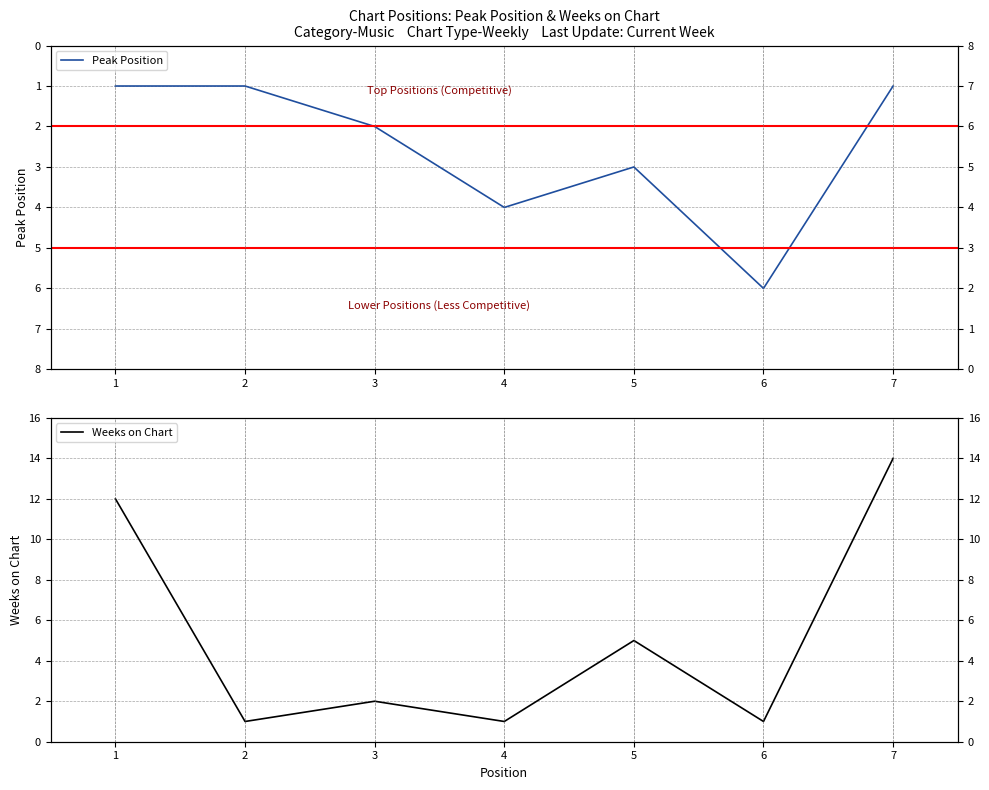

How many lines are shown in the chart?

2